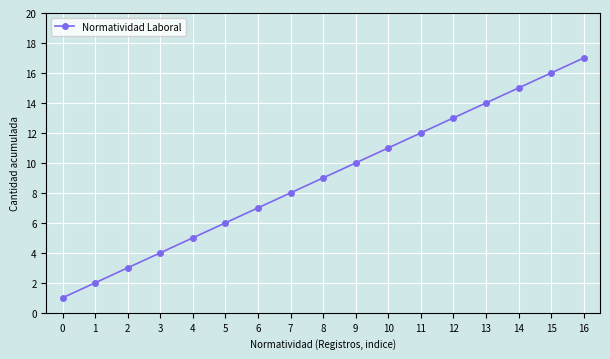

What is the ratio of the value at 14 to the value at 1?

7.5